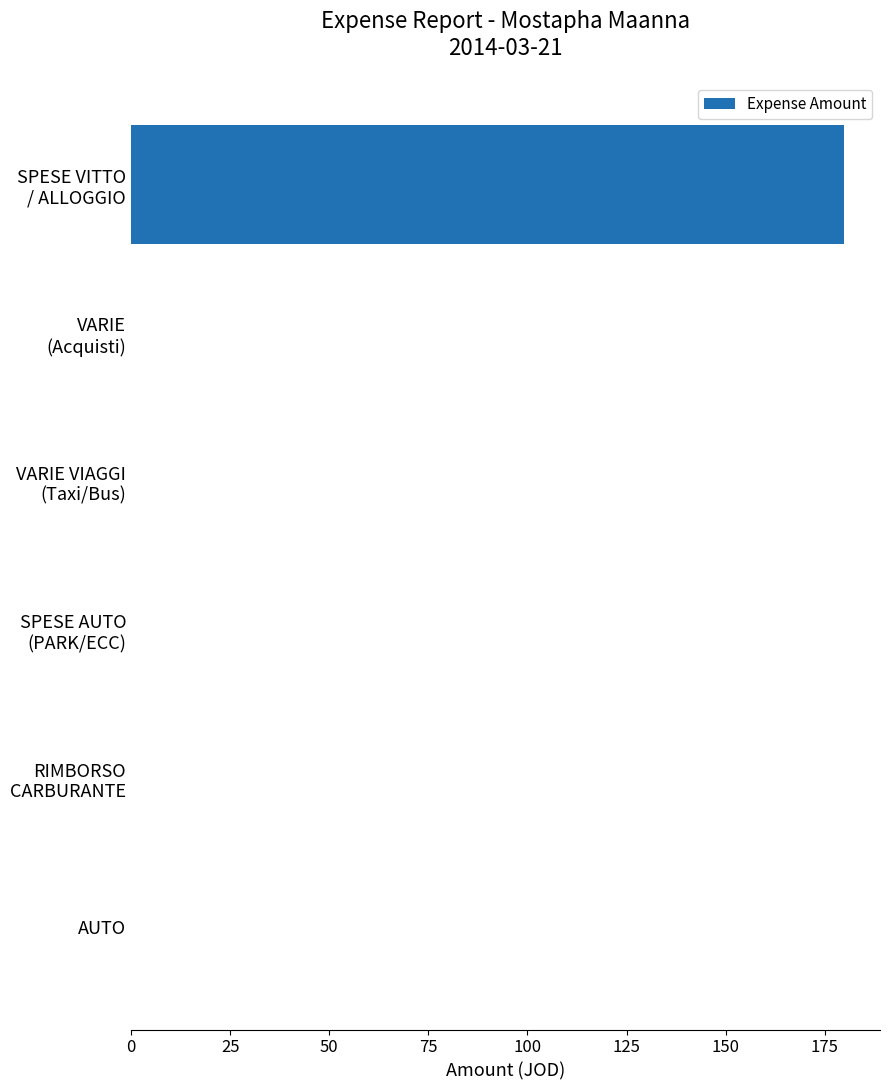

How many series are shown in this chart?

1